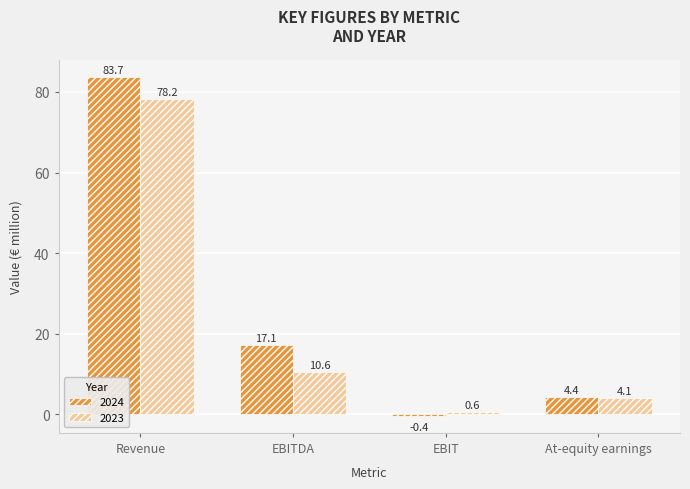

Does the chart contain stacked bars?

No